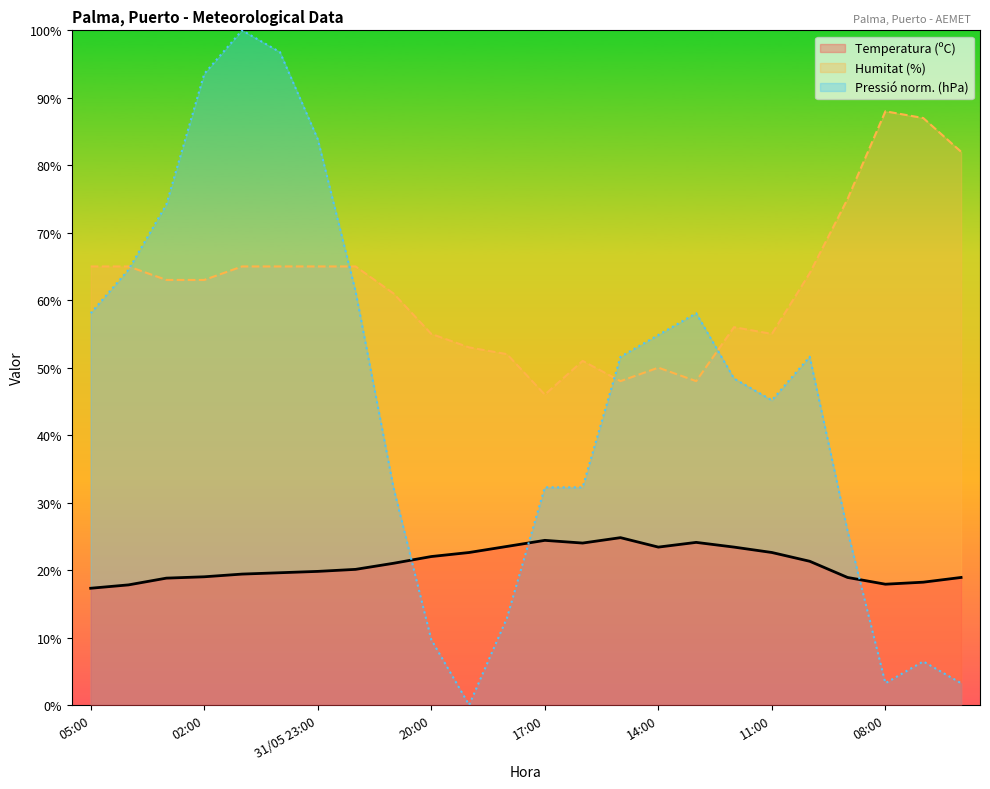

After their last crossing, which series has the higher values: Humitat (%) or Pressió (hPa)?

Humitat (%)